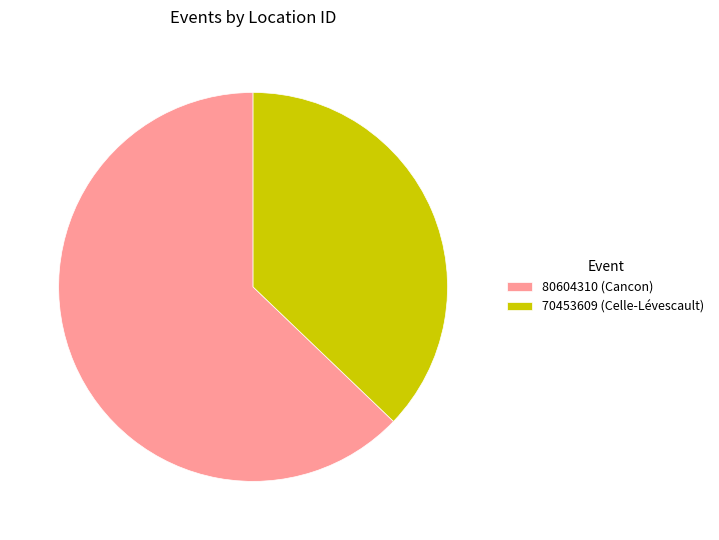

Is there a majority slice in this chart?

Yes